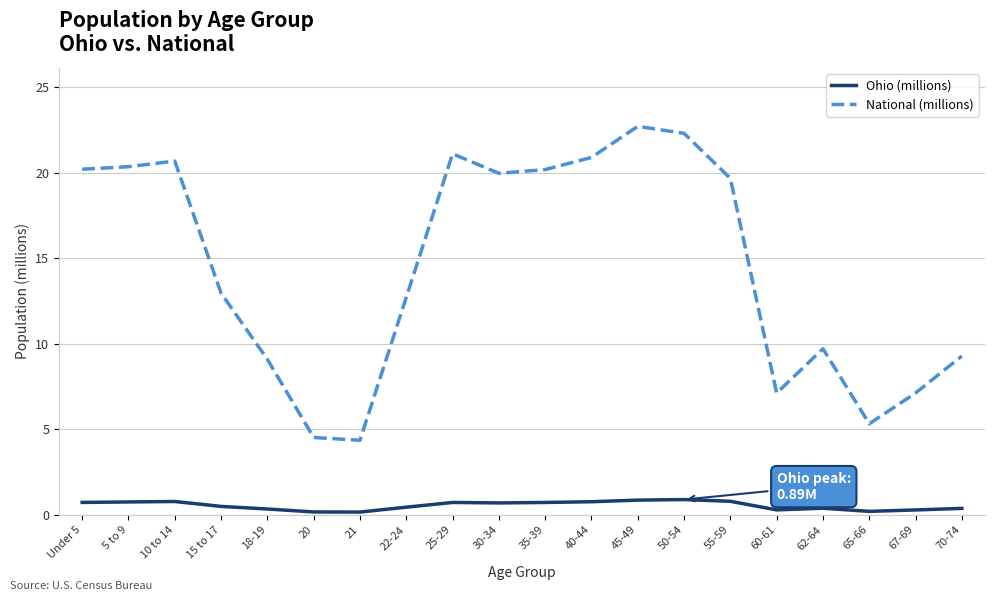

True or false: National (millions) and Ohio (millions) intersect in this chart.

False